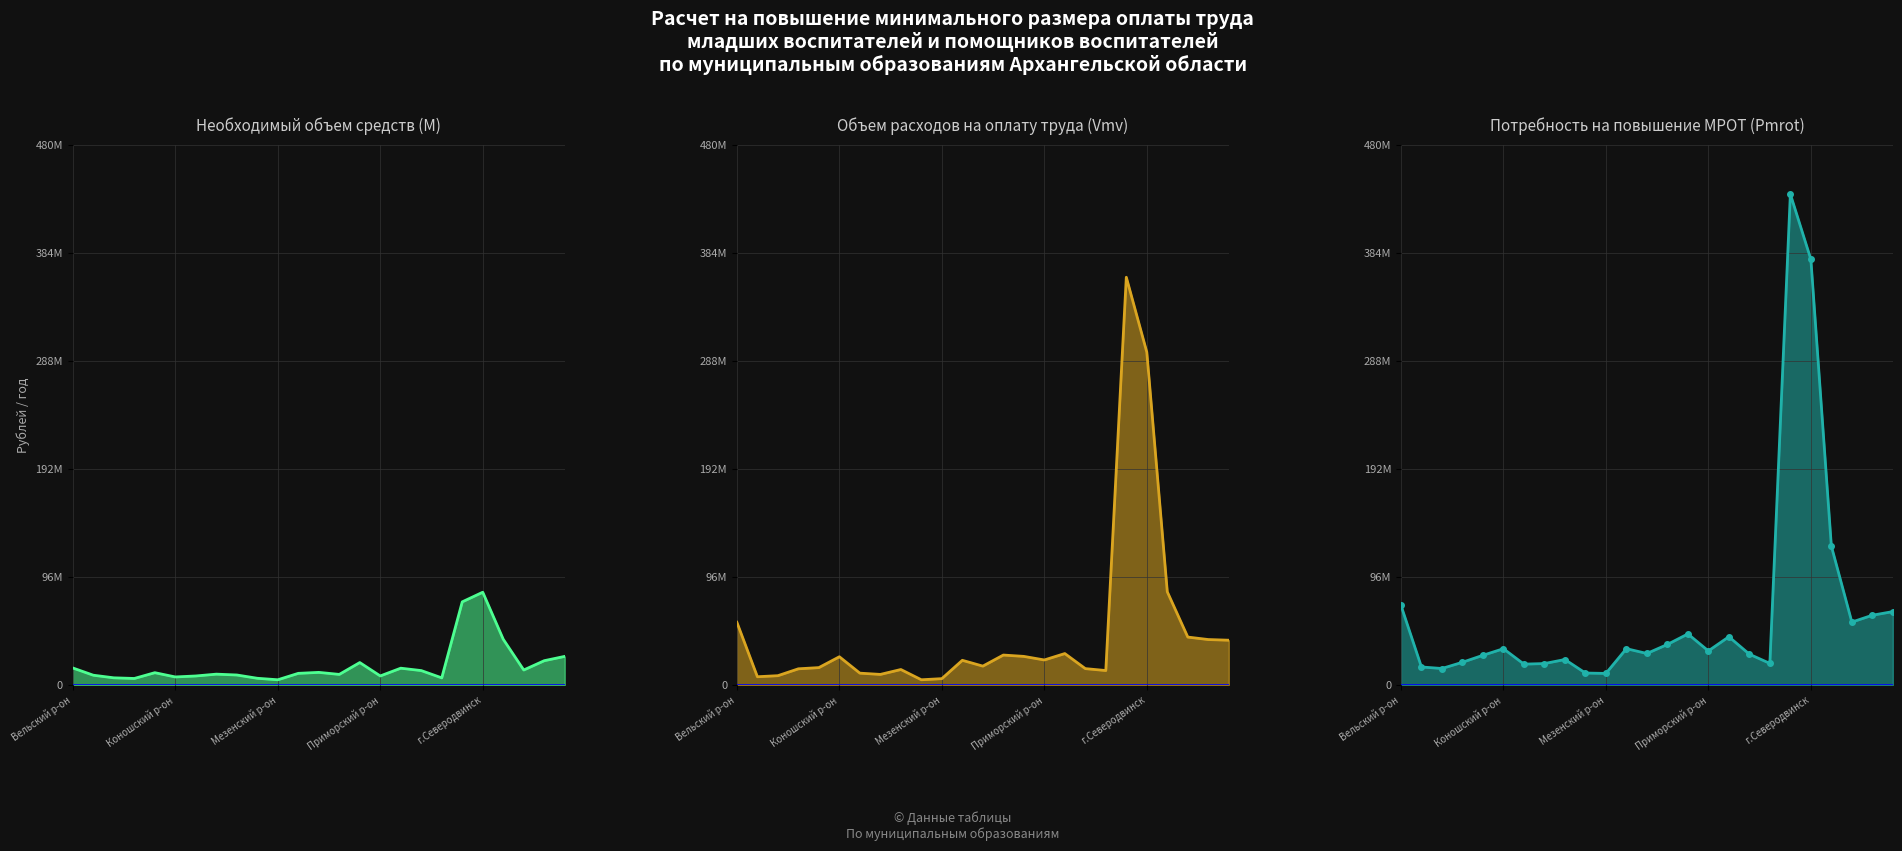

The Объем расходов (Vmv) line series shows 5637756.0 at Мезенский р-он. True or false?

True